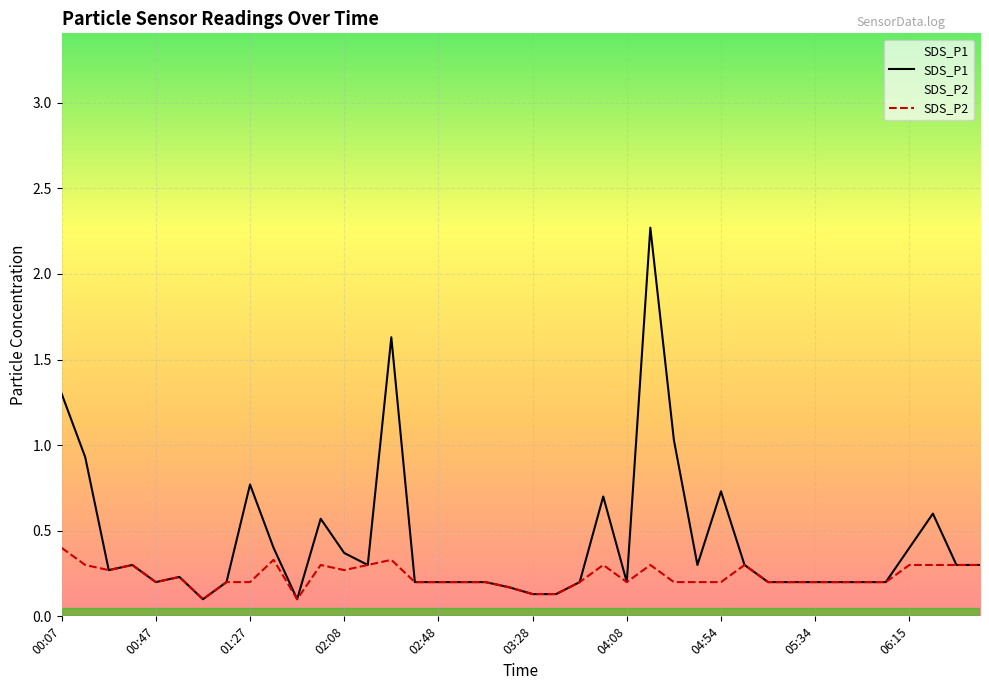

Reading left to right, extract all data points from this chart.

SDS_P1: 00:07=1.3	00:17=0.9	00:27=0.3	00:37=0.3	00:47=0.2	00:57=0.2	01:07=0.1	01:17=0.2	01:27=0.8	01:37=0.4	01:48=0.1	01:58=0.6	02:08=0.4	02:18=0.3	02:28=1.6	02:38=0.2	02:48=0.2	02:58=0.2	03:08=0.2	03:18=0.2	03:28=0.1	03:38=0.1	03:48=0.2	03:58=0.7	04:08=0.2	04:24=2.3	04:34=1.0	04:44=0.3	04:54=0.7	05:04=0.3	05:14=0.2	05:24=0.2	05:34=0.2	05:44=0.2	05:54=0.2	06:05=0.2	06:15=0.4	06:25=0.6	06:35=0.3	06:45=0.3
SDS_P2: 00:07=0.4	00:17=0.3	00:27=0.3	00:37=0.3	00:47=0.2	00:57=0.2	01:07=0.1	01:17=0.2	01:27=0.2	01:37=0.3	01:48=0.1	01:58=0.3	02:08=0.3	02:18=0.3	02:28=0.3	02:38=0.2	02:48=0.2	02:58=0.2	03:08=0.2	03:18=0.2	03:28=0.1	03:38=0.1	03:48=0.2	03:58=0.3	04:08=0.2	04:24=0.3	04:34=0.2	04:44=0.2	04:54=0.2	05:04=0.3	05:14=0.2	05:24=0.2	05:34=0.2	05:44=0.2	05:54=0.2	06:05=0.2	06:15=0.3	06:25=0.3	06:35=0.3	06:45=0.3